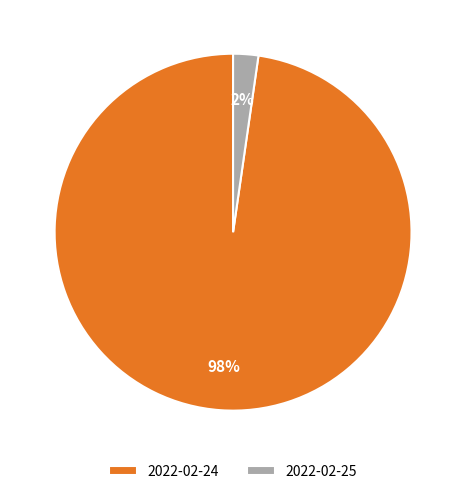

How many segments does this pie chart have?

2